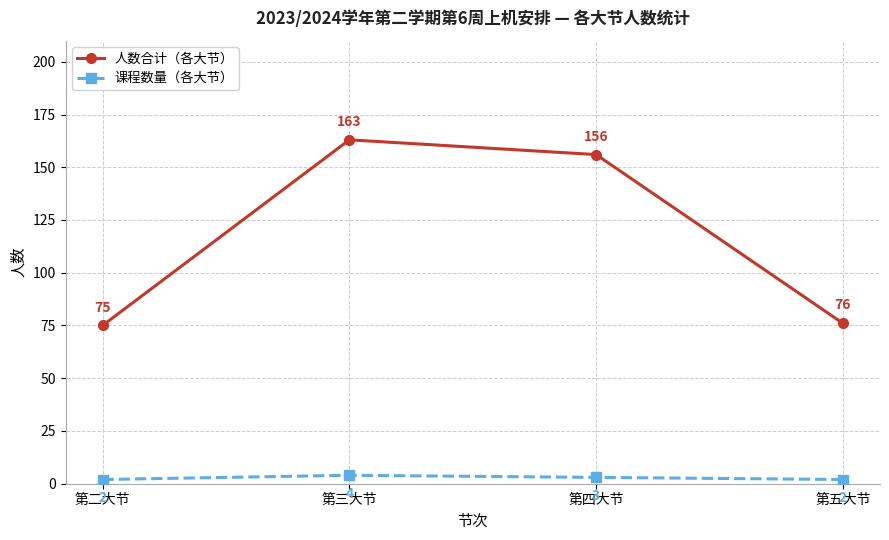

True or false: 课程数量（各大节） and 人数合计（各大节） cross at least once.

False